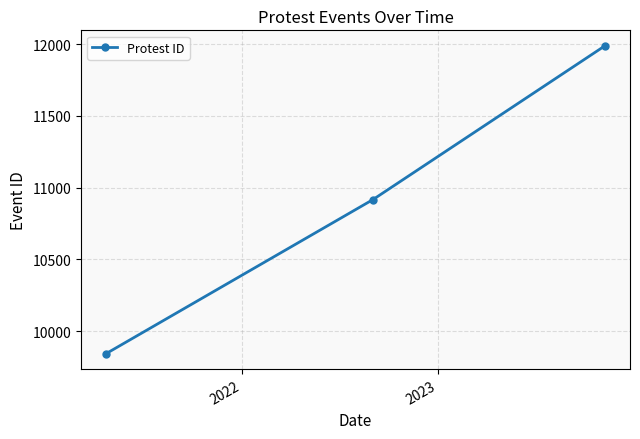

What is the minimum value shown in the chart?

9842